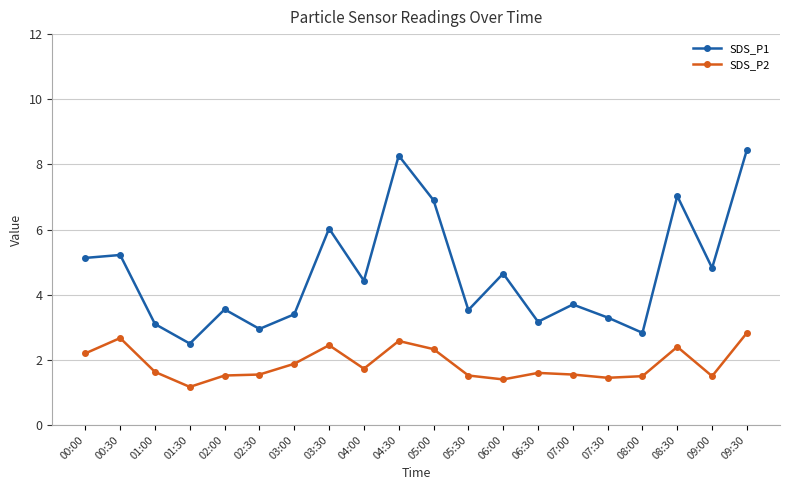

In SDS_P1, how many points are lower than both neighbors (excluding endpoints)?

7